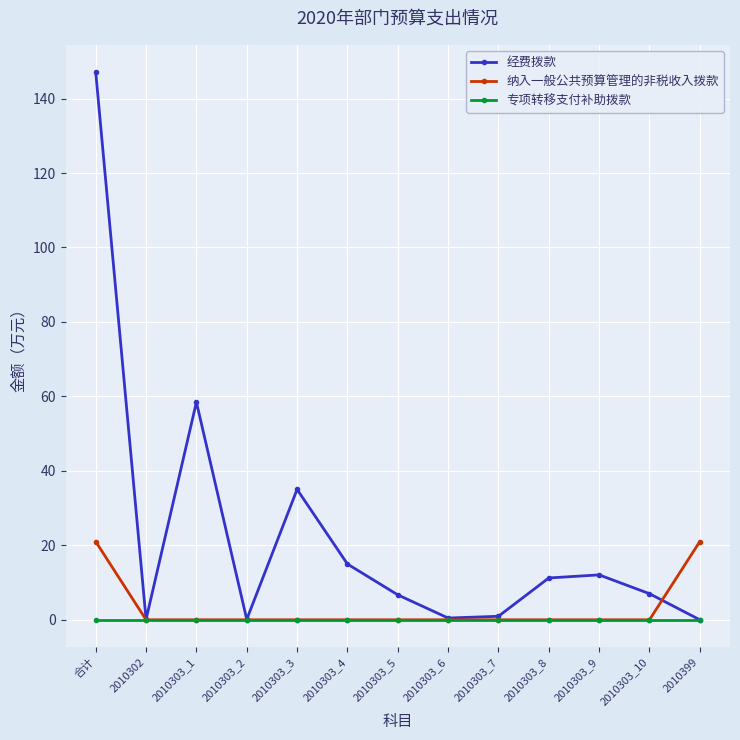

What value does the 纳入一般公共预算管理的非税收入拨款 series have at 2010399?

21.0